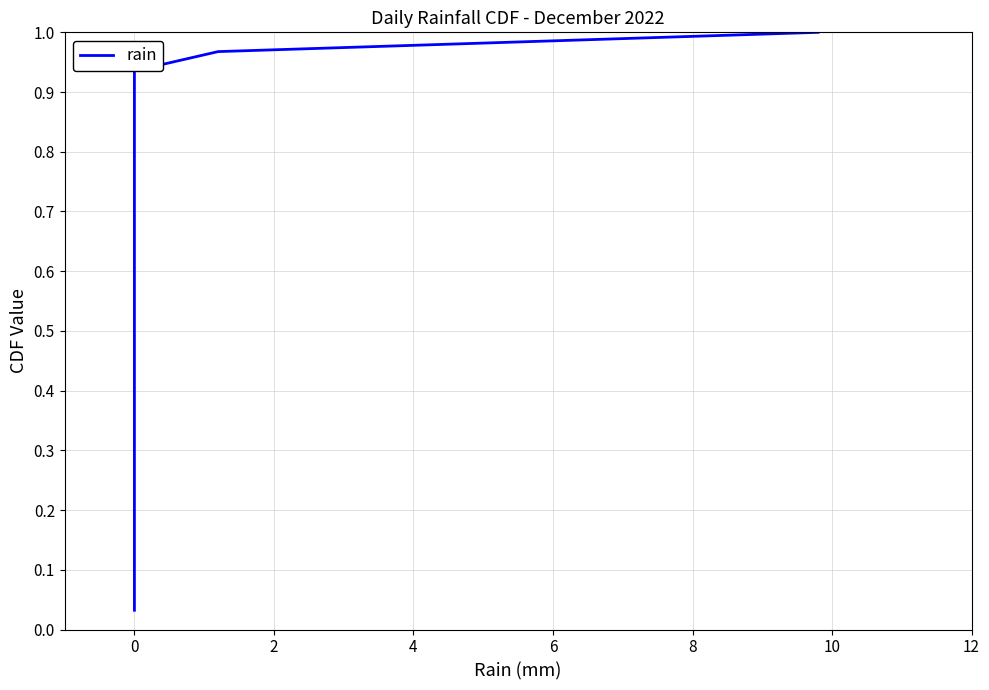

What is the sum of all values?

16.0